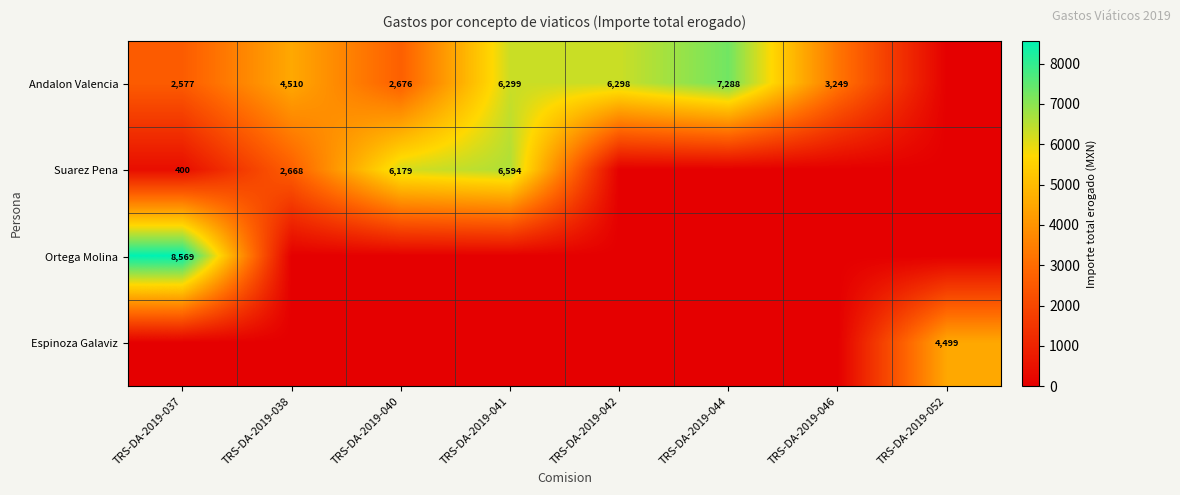

The value of Andalon Valencia at TRS-DA-2019-046 is 4695. True or false?

False